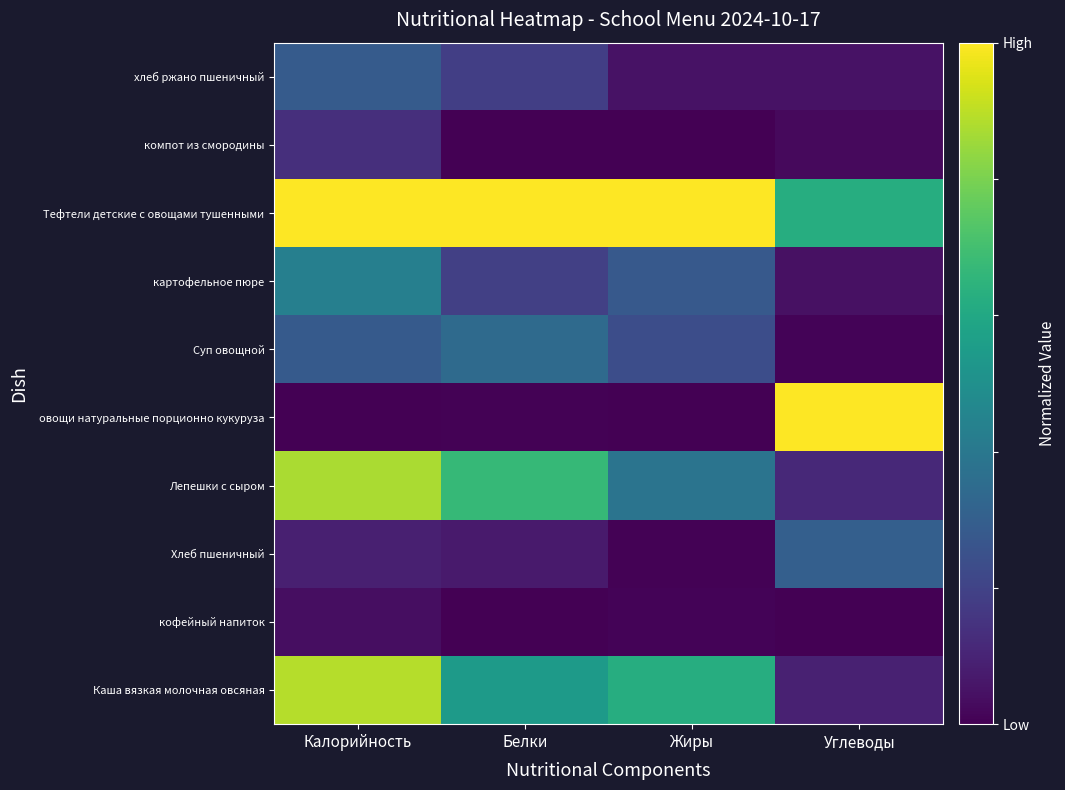

Reading left to right, list all the values displayed in this chart.

Каша вязкая молочная овсяная: Калорийность=0.9	Белки=0.5	Жиры=0.6	Углеводы=0.1
кофейный напиток: Калорийность=0.0	Белки=0.0	Жиры=0.0	Углеводы=0.0
Хлеб пшеничный: Калорийность=0.1	Белки=0.1	Жиры=0.0	Углеводы=0.3
Лепешки с сыром: Калорийность=0.9	Белки=0.7	Жиры=0.4	Углеводы=0.1
овощи натуральные порционно кукуруза: Калорийность=0.0	Белки=0.0	Жиры=0.0	Углеводы=1.0
Суп овощной: Калорийность=0.3	Белки=0.3	Жиры=0.2	Углеводы=0.0
картофельное пюре: Калорийность=0.4	Белки=0.2	Жиры=0.3	Углеводы=0.0
Тефтели детские с овощами тушенными: Калорийность=1.0	Белки=1.0	Жиры=1.0	Углеводы=0.6
компот из смородины: Калорийность=0.1	Белки=0.0	Жиры=0.0	Углеводы=0.0
хлеб ржано пшеничный: Калорийность=0.3	Белки=0.2	Жиры=0.0	Углеводы=0.0